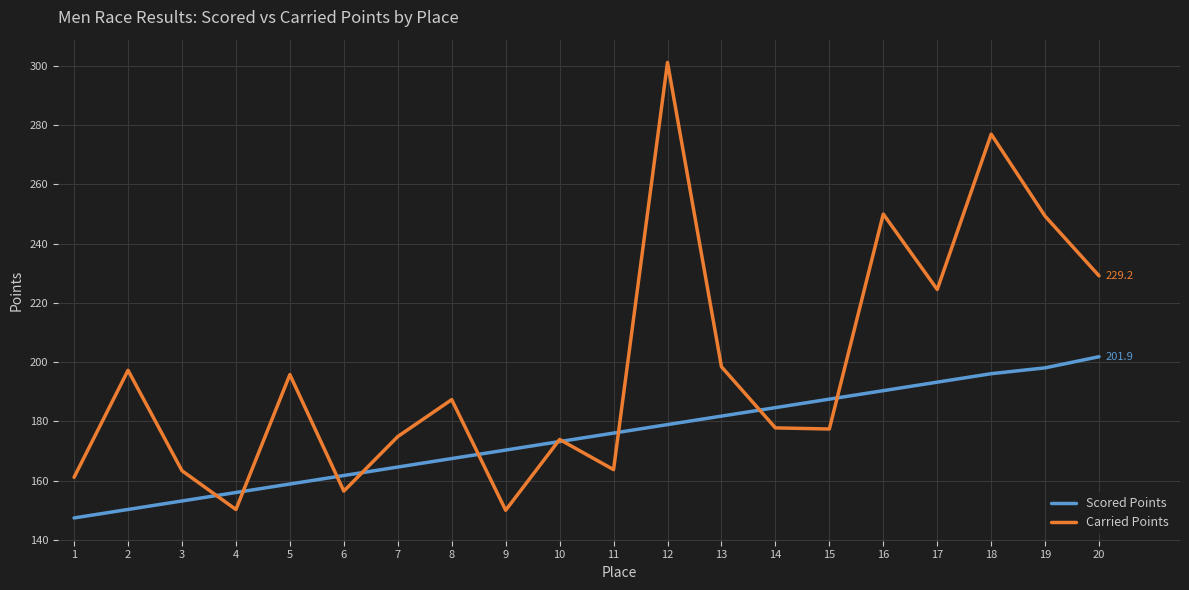

What is the sum of the Scored Points values at 2 and 14?

335.0